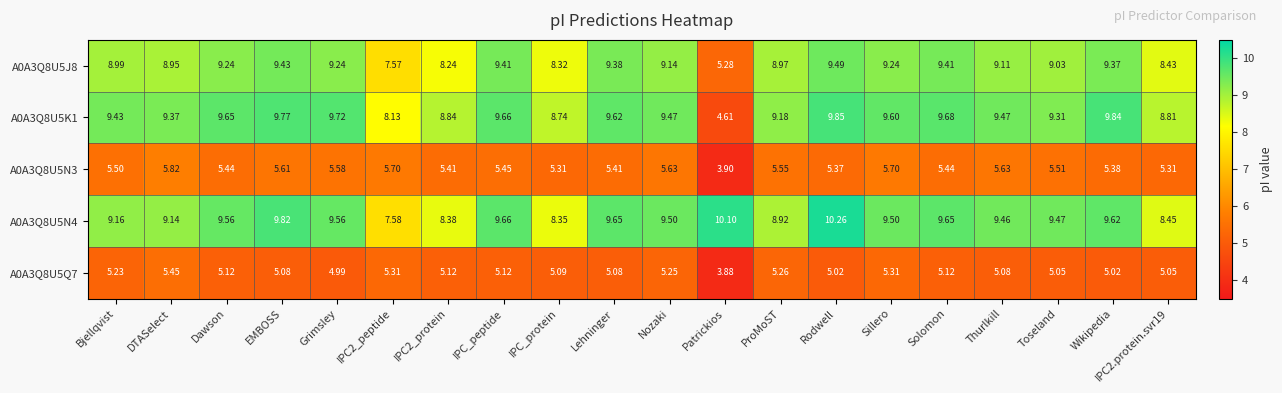

At which category does the chart reach its peak across all series?

Rodwell